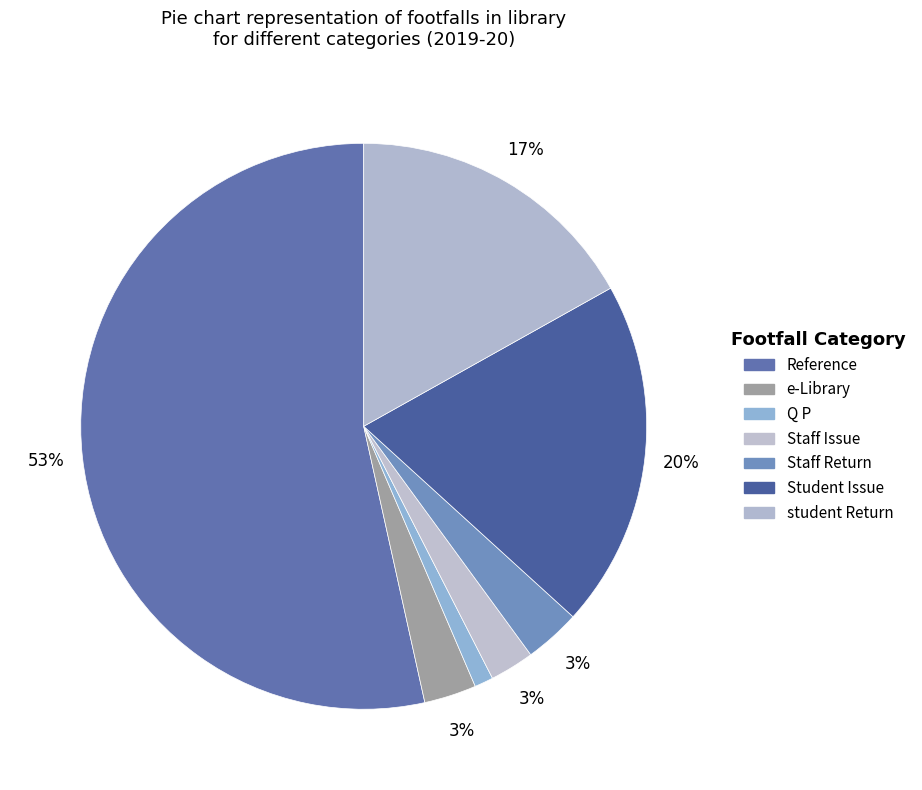

Is it true that Q P is 7% of the pie?

False